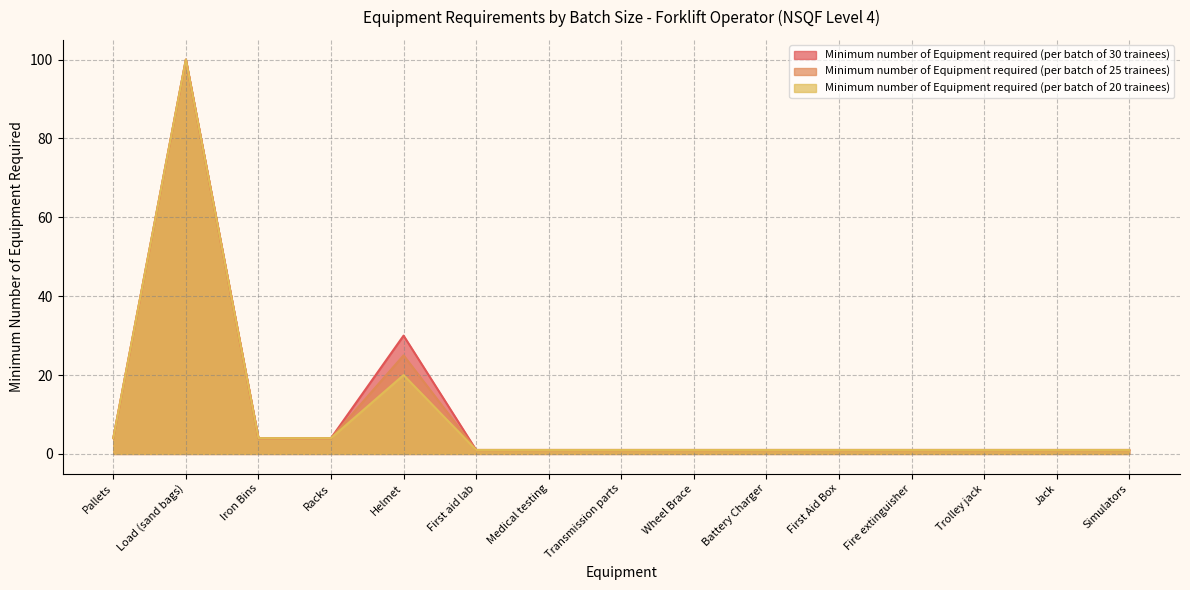

True or false: Minimum number of Equipment required (per batch of 30 trainees) and Minimum number of Equipment required (per batch of 25 trainees) cross at least once.

False